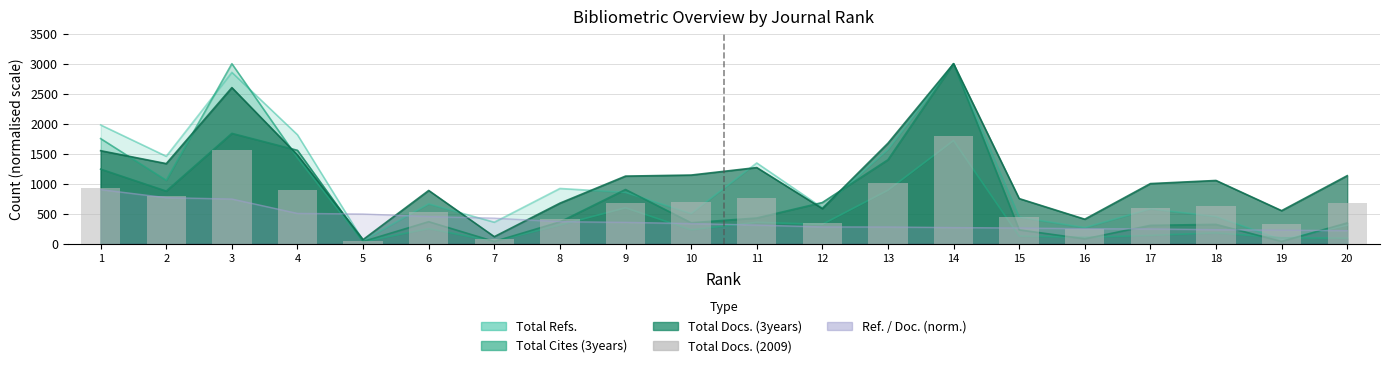

List the labels in order of value, smallest first.

5, 7, 16, 19, 12, 8, 15, 6, 17, 18, 9, 20, 10, 11, 2, 4, 1, 13, 3, 14